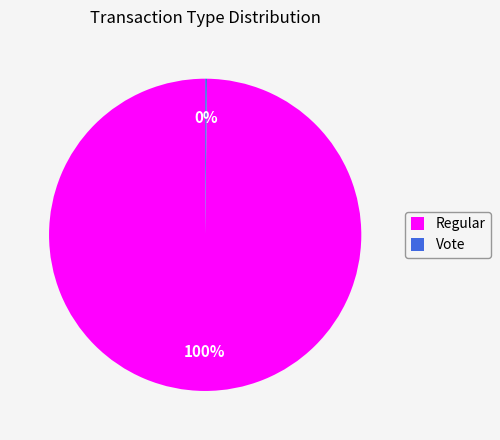

True or false: Regular accounts for 100% of the total.

True